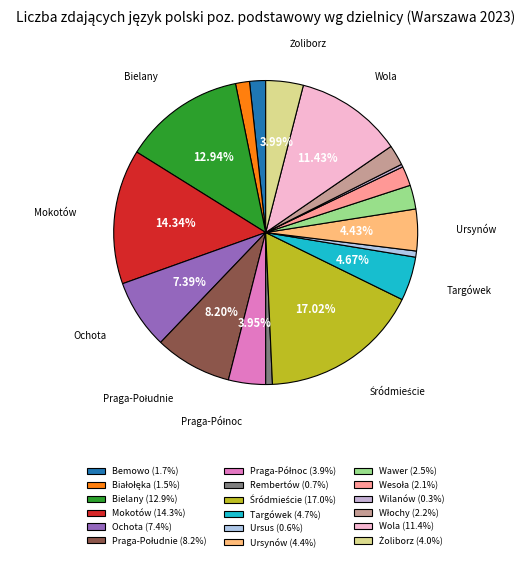

Combined, do Włochy and Wawer account for over 50%?

No